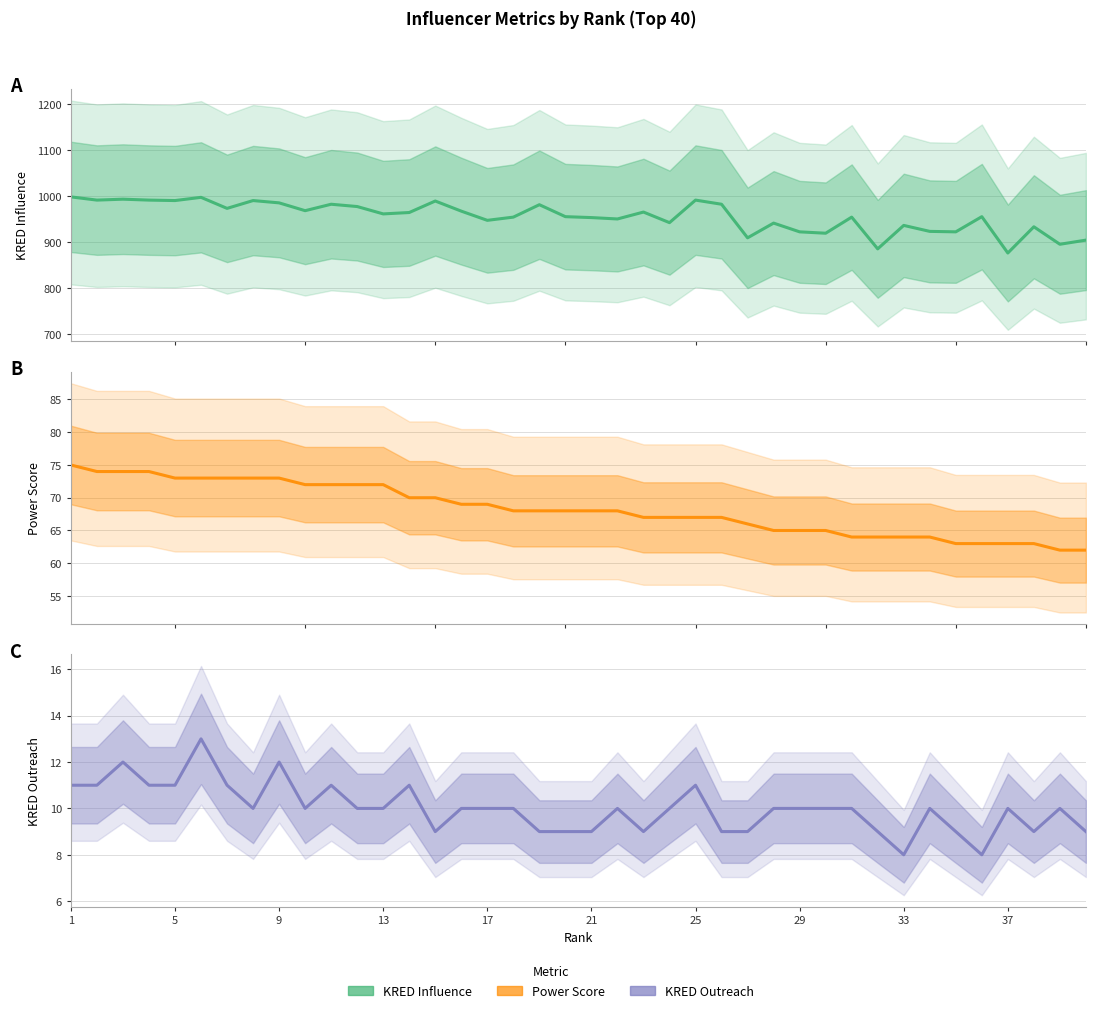

At which label does kred influence reach its peak?

1